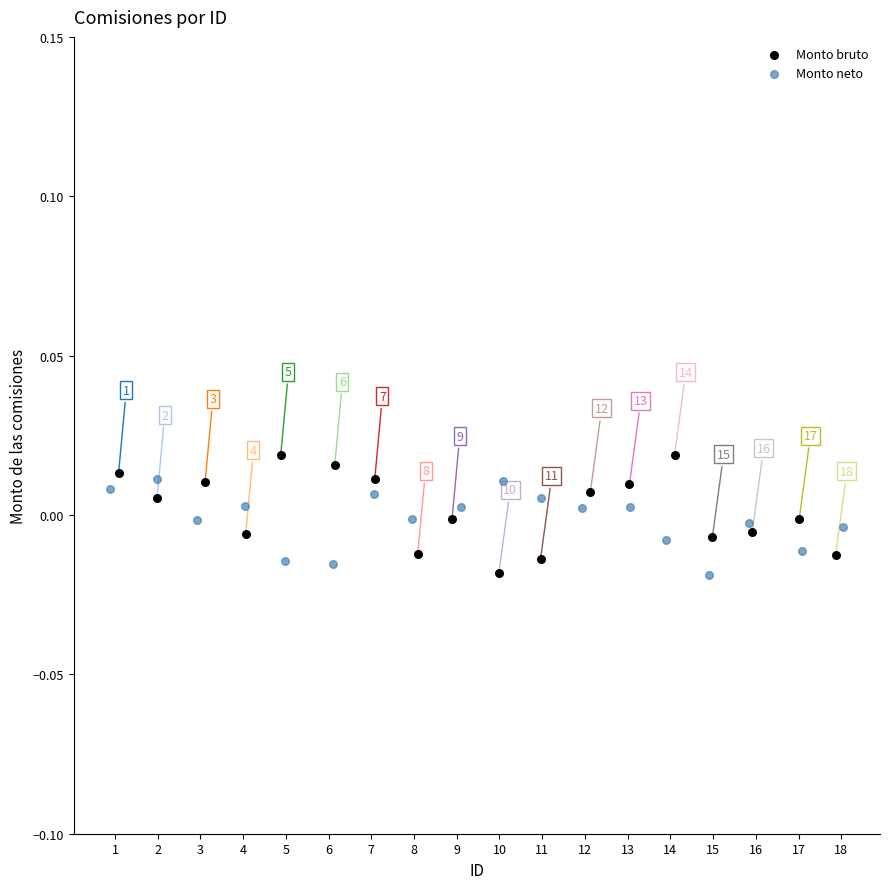

Which series contains the lowest Y value?

Monto neto